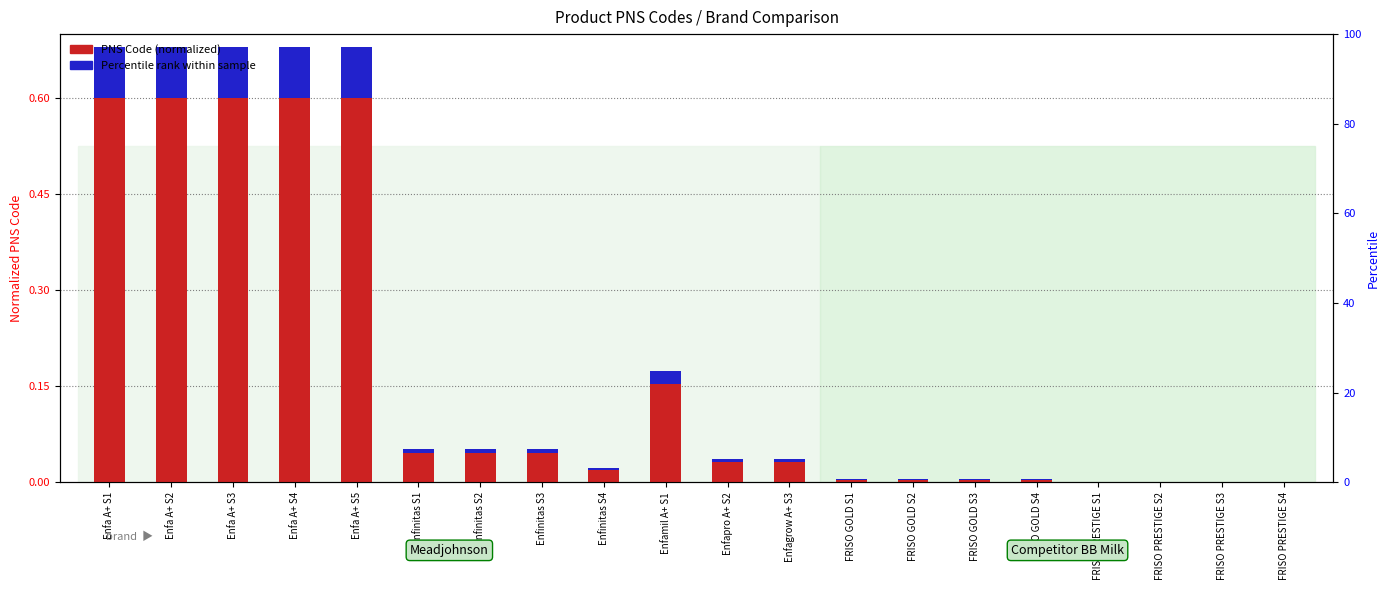

How many series are shown in this chart?

2